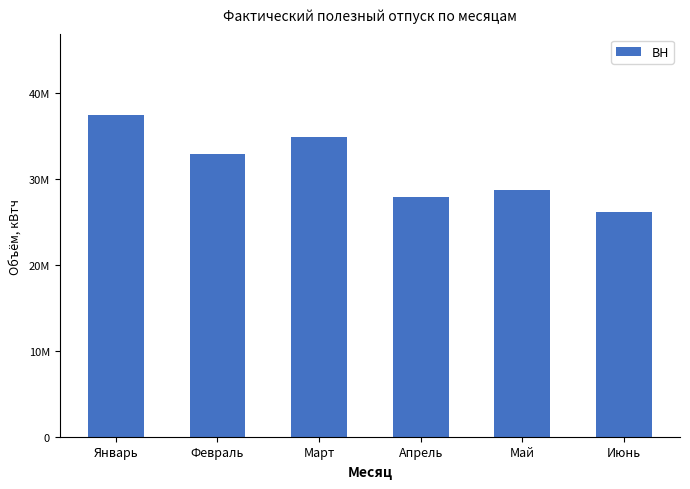

What is the difference between the second highest and second lowest values?

6998871.1